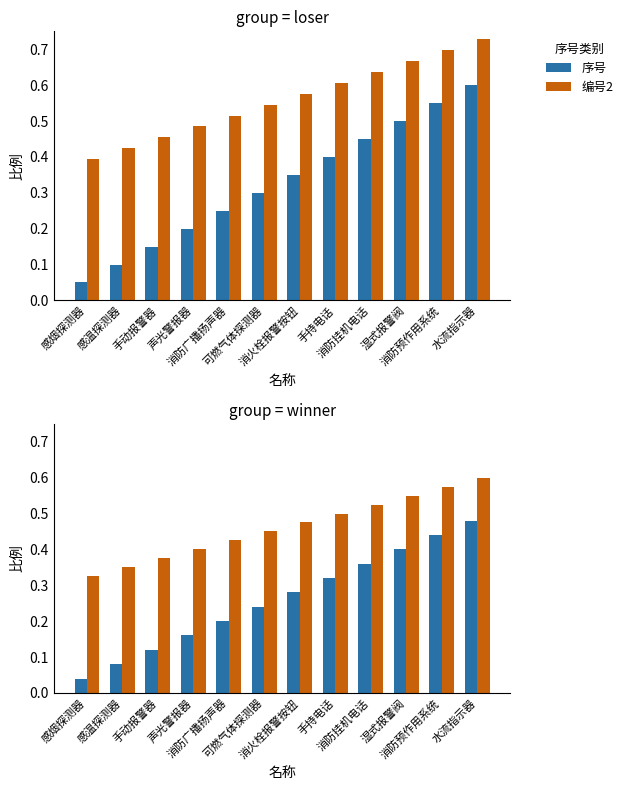

At which category is the sum across all series the highest?

水流指示器